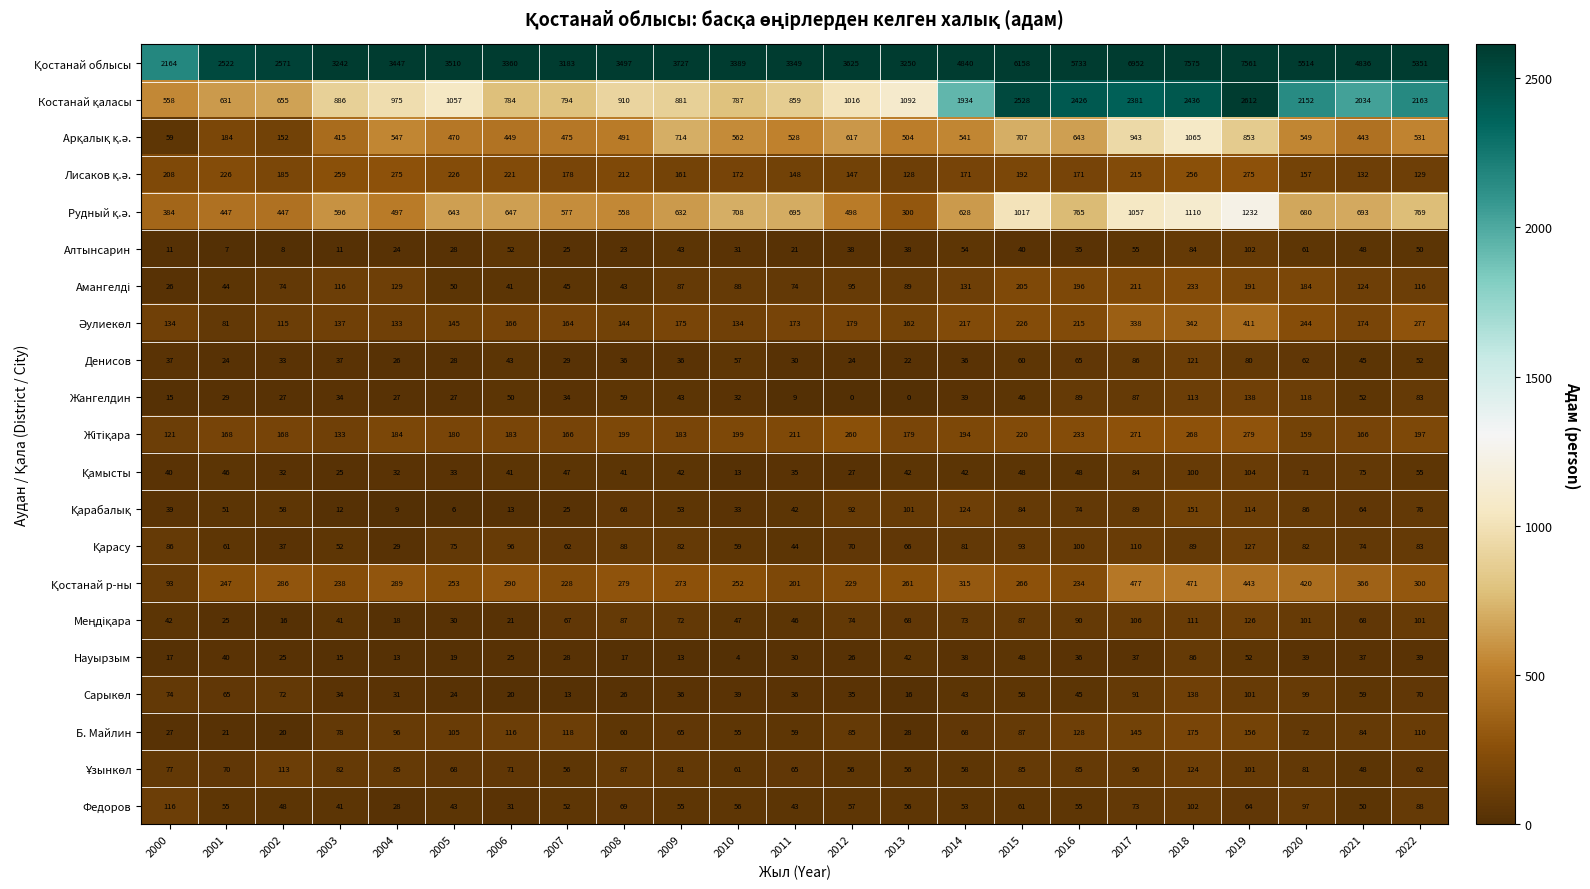

What is the difference between the highest and lowest values at 2002?

2563